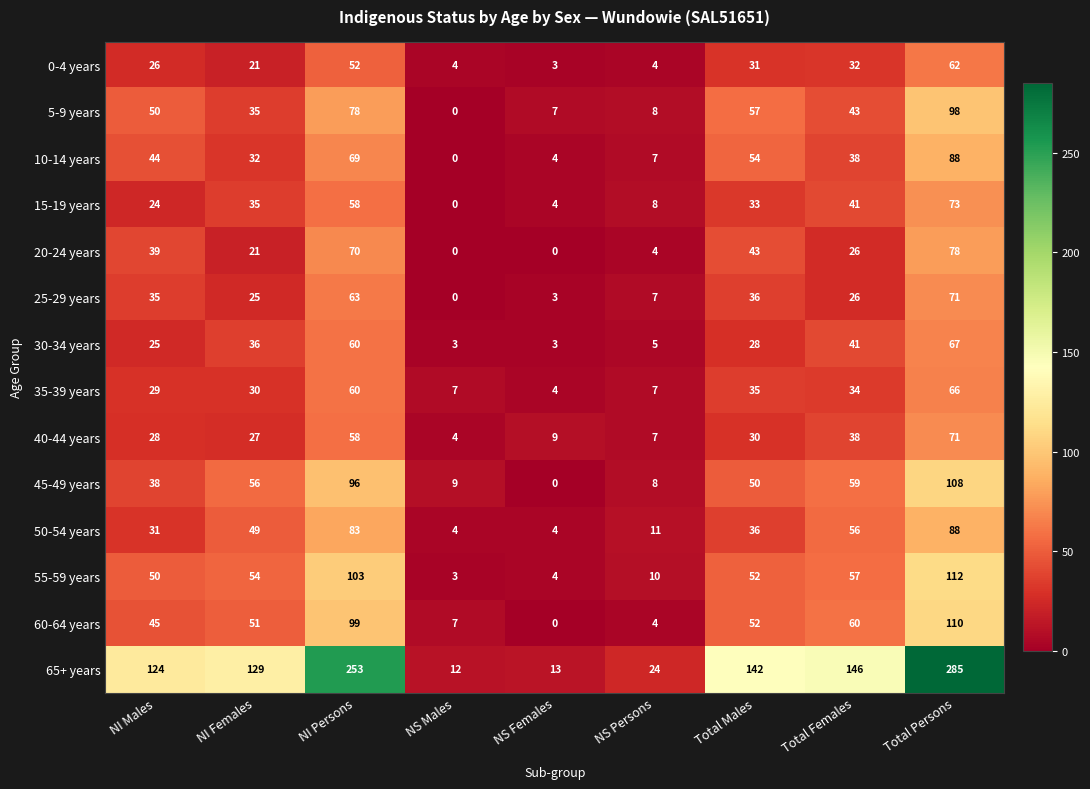

How many data points in 50-54 years are less than 36?

4